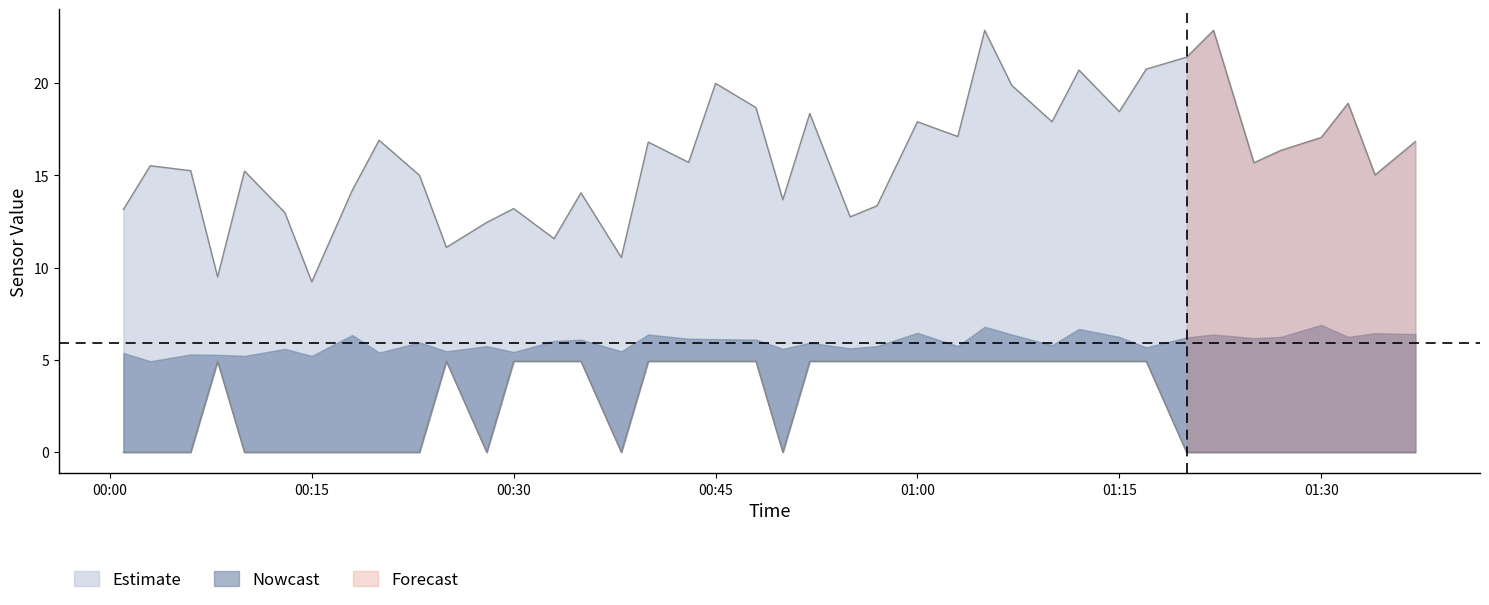

Is it true that Min_cycle equals -1.8 at 01:30?

False